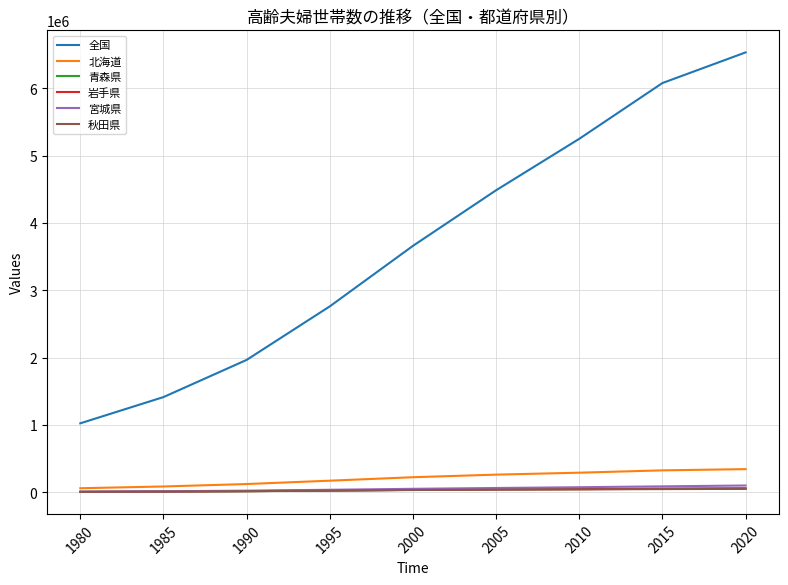

Which series has the widest spread of values?

全国